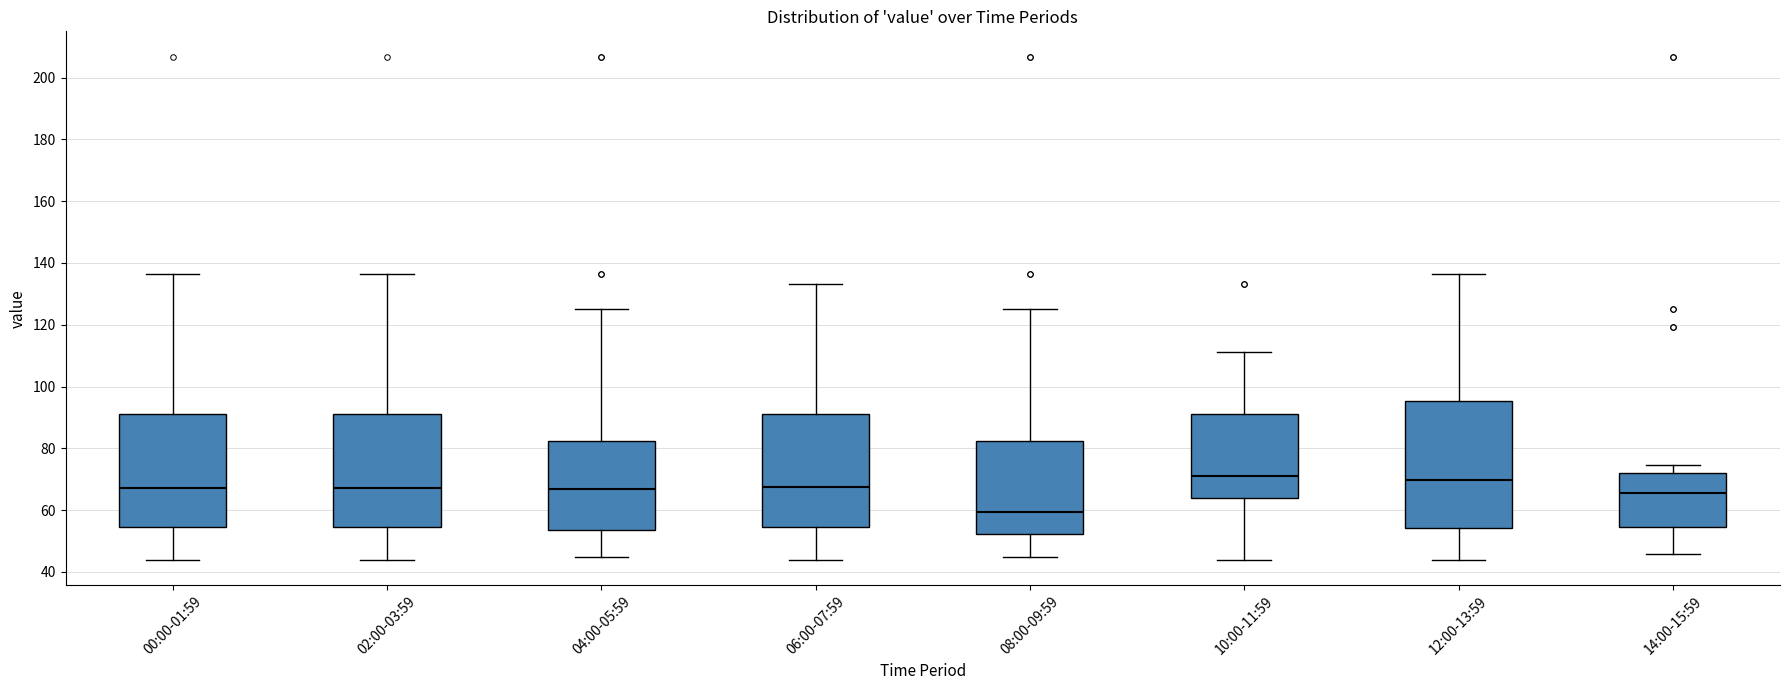

Reading left to right, read every box against the y-axis: the position of its median line, the range the box covers, and the ends of its whiskers. The values are not printed on the chart, so give them approximately, as read against the axis.

00:00-01:59: median 68, box 54 to 92, whiskers 44 to 136
02:00-03:59: median 68, box 54 to 92, whiskers 44 to 136
04:00-05:59: median 66, box 54 to 82, whiskers 44 to 126
06:00-07:59: median 68, box 54 to 92, whiskers 44 to 134
08:00-09:59: median 60, box 52 to 82, whiskers 44 to 126
10:00-11:59: median 70, box 64 to 92, whiskers 44 to 112
12:00-13:59: median 70, box 54 to 96, whiskers 44 to 136
14:00-15:59: median 66, box 54 to 72, whiskers 46 to 74